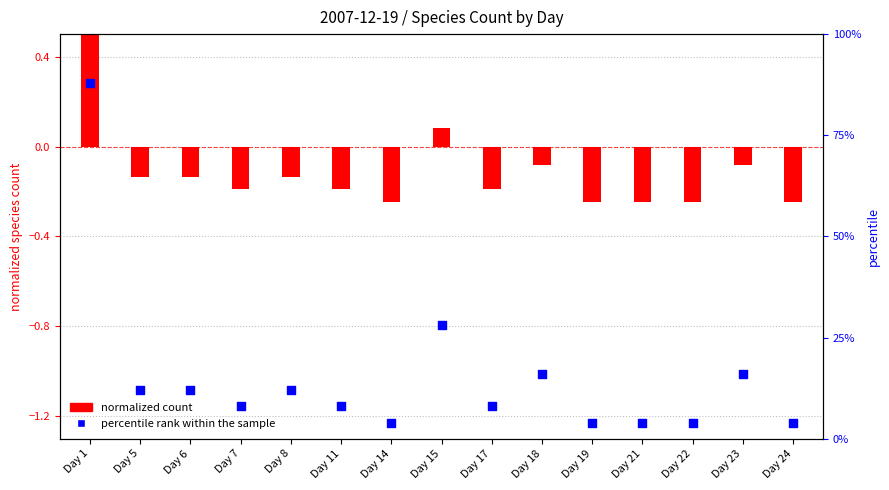

Approximately how many times larger is the value at Day 17 compared to Day 23?

0.5